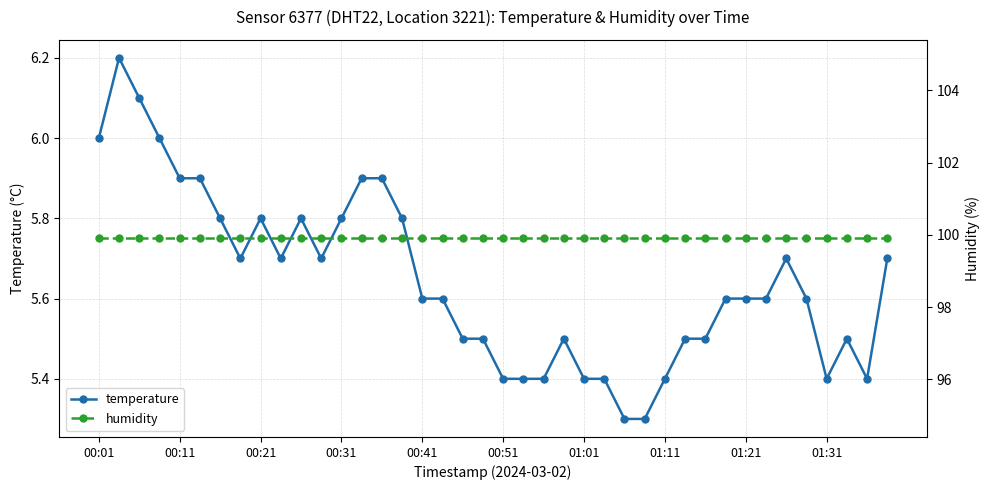

How many lines are shown in the chart?

2